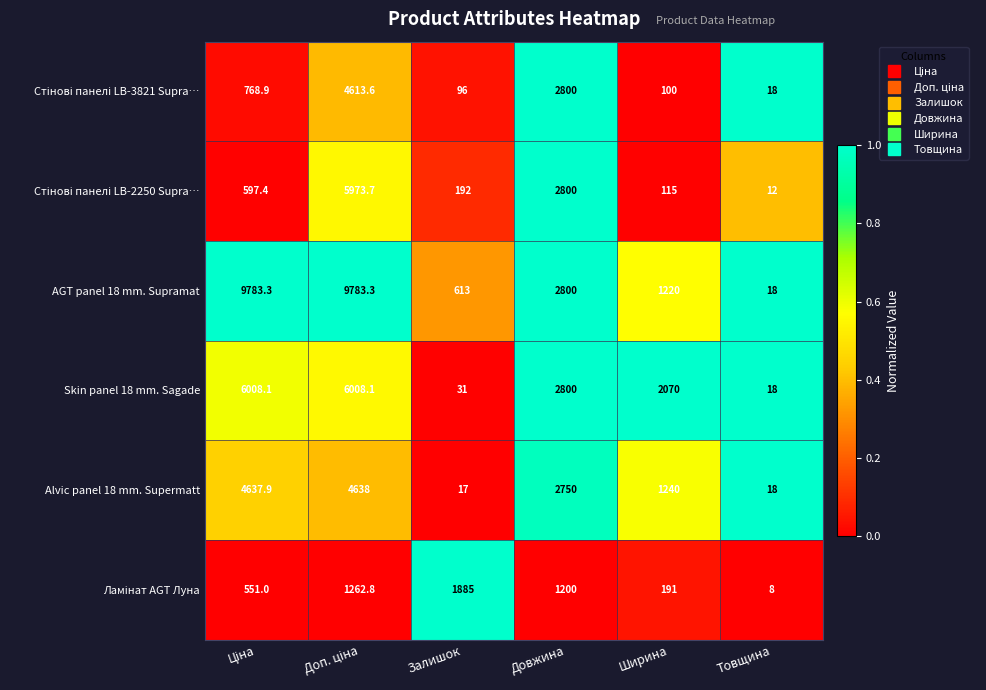

What is the difference between the maximum and second lowest values in the Alvic panel 18 mm. Supermatt series?

4620.0